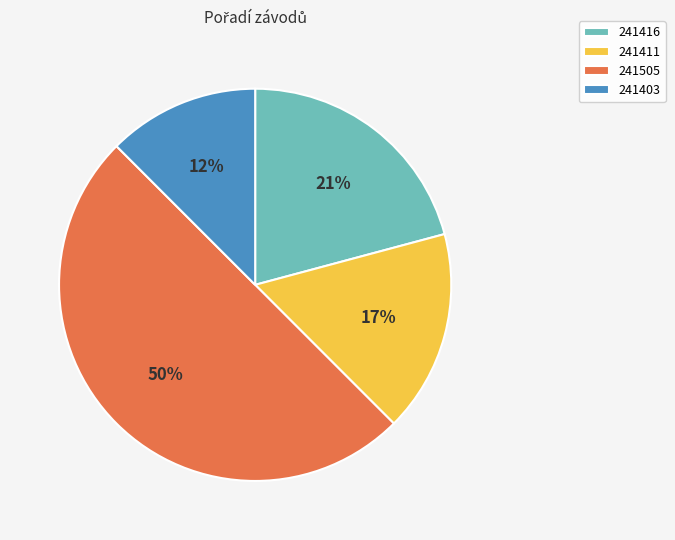

Combined, do 241411 and 241505 account for over 50%?

Yes